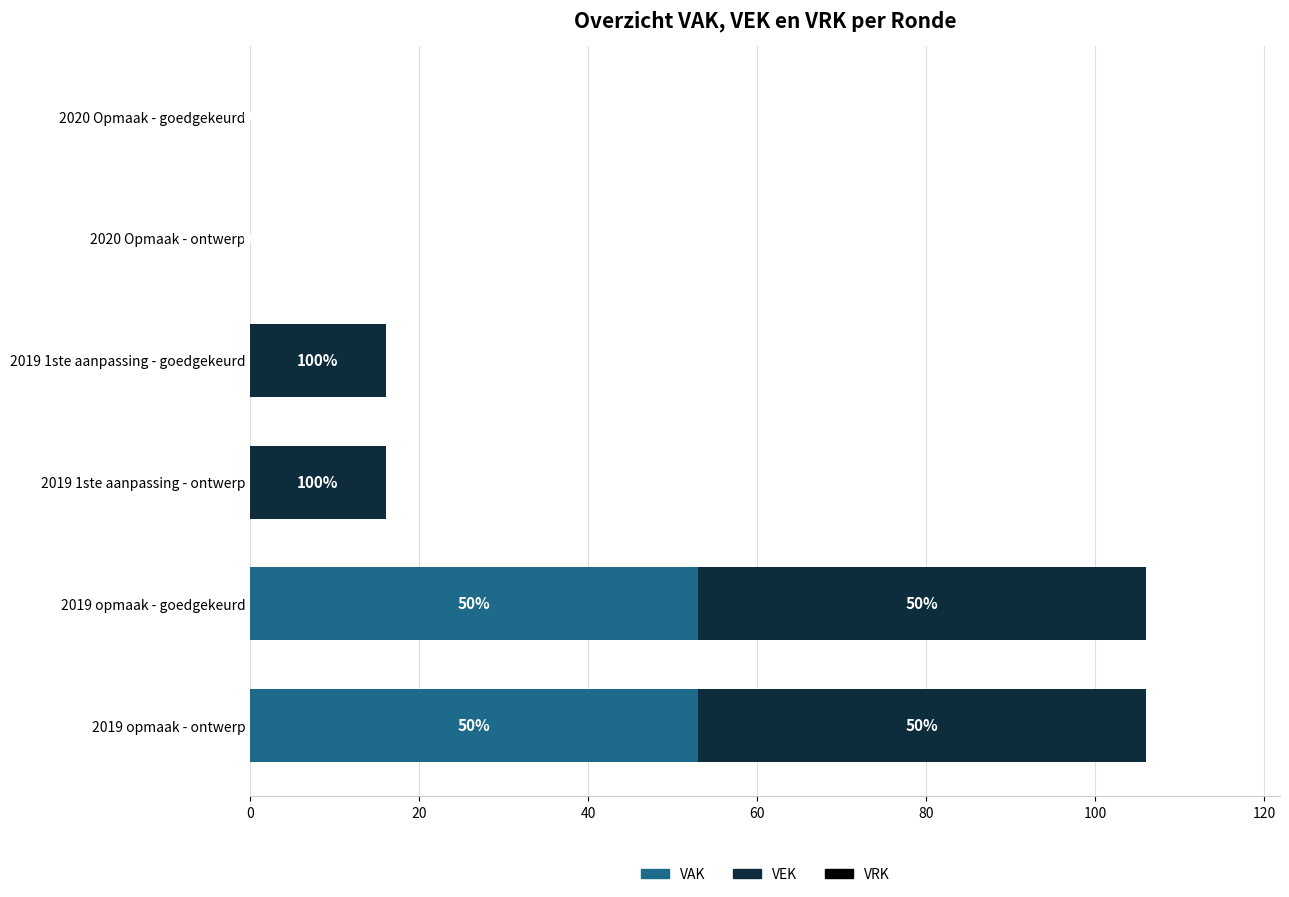

List the series in order of their overall mean, highest first.

VEK, VAK, VRK